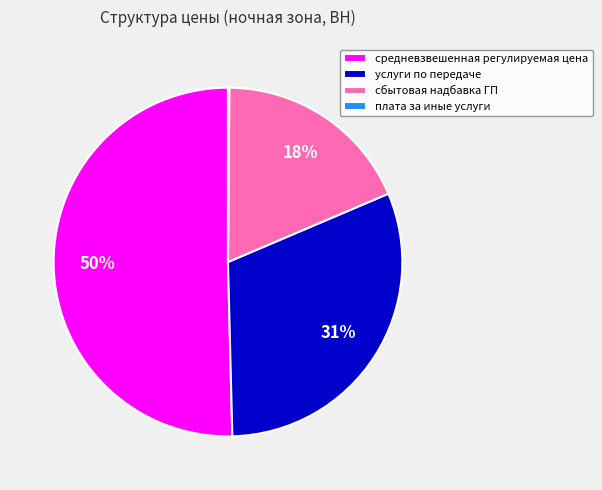

To the nearest percent, what is the combined percentage of средневзвешенная регулируемая цена and сбытовая надбавка ГП?

69%